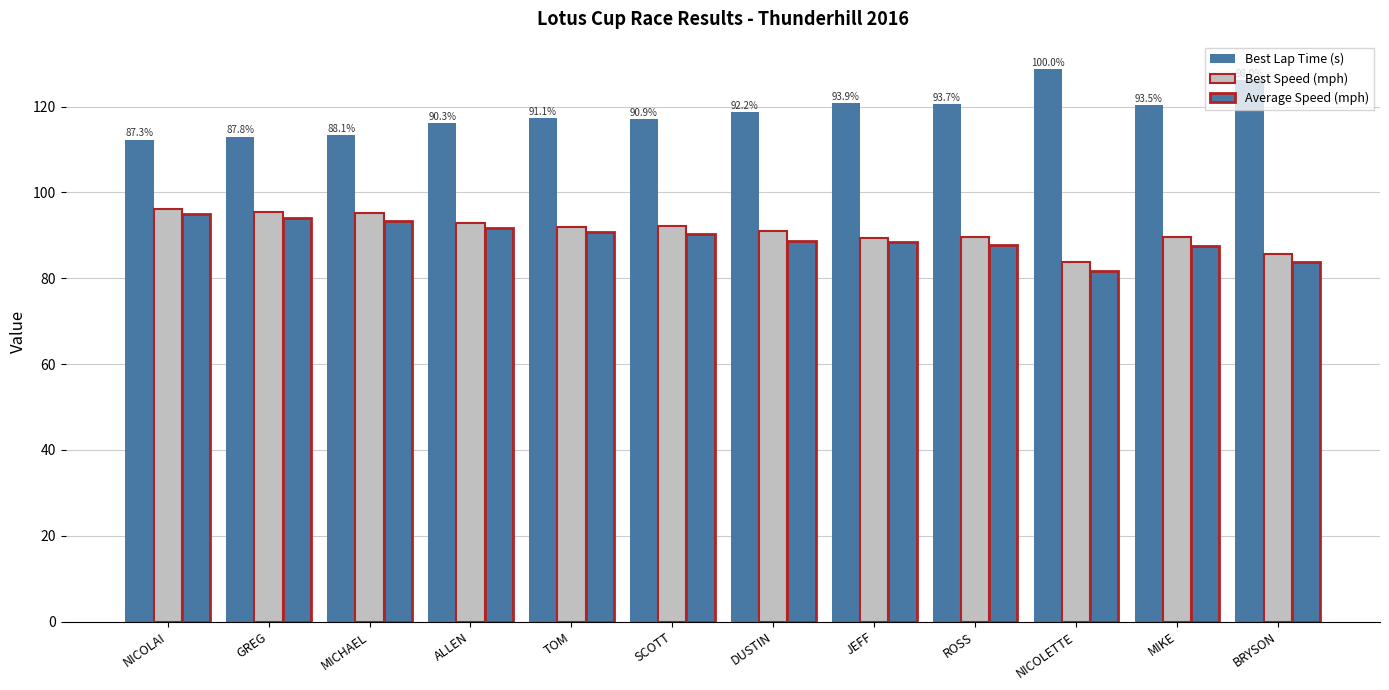

At which category is the sum across all series the highest?

NICOLAI